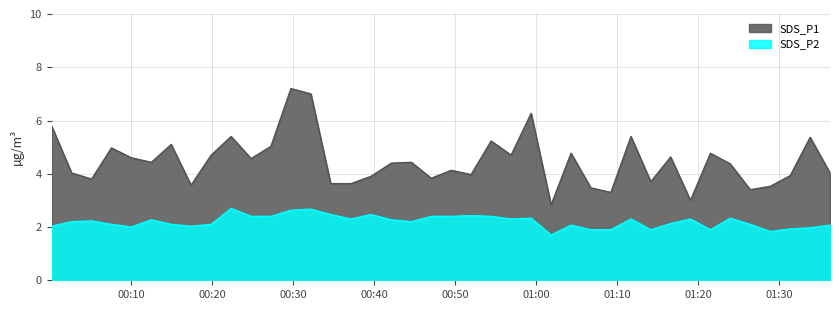

Is it true that SDS_P2 equals 2.4 at 2023/03/18 00:24:49?

True